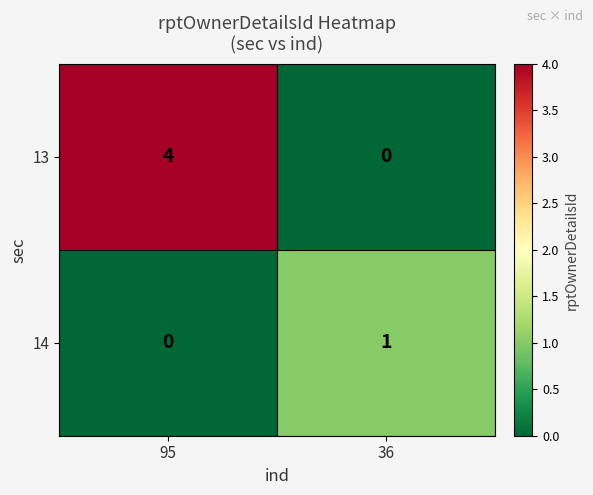

How many values in 13 are above zero?

1